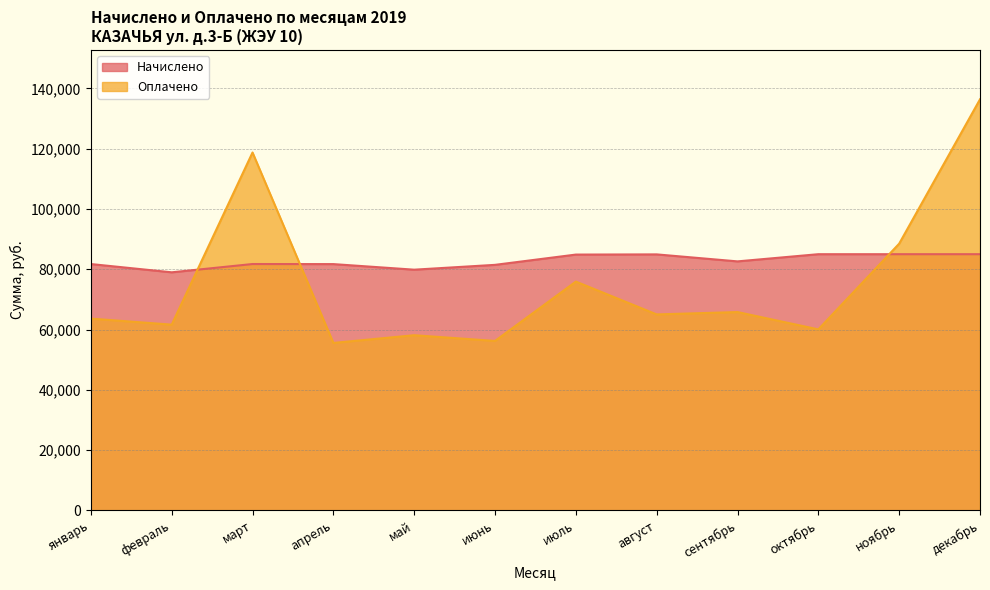

What is the lowest value of the Начислено series?

78988.7